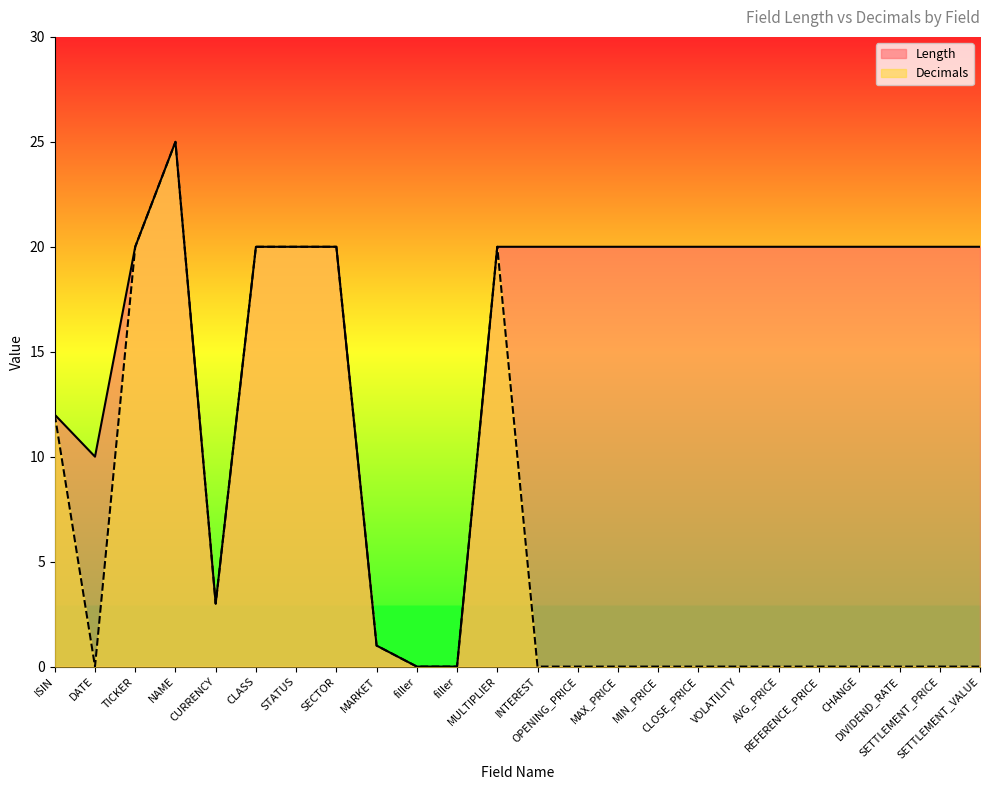

The value of Length at MAX_PRICE is 29. True or false?

False